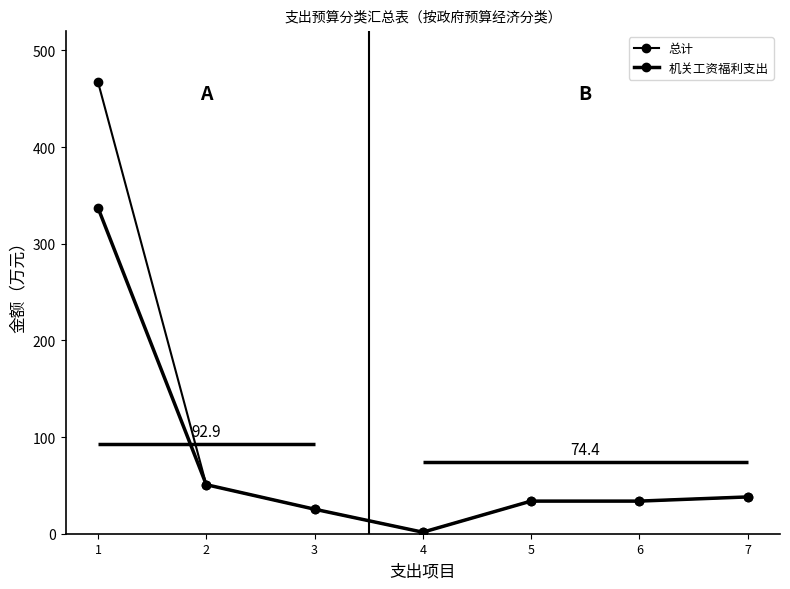

Rank the series by their average value, from highest to lowest.

总计, 机关工资福利支出